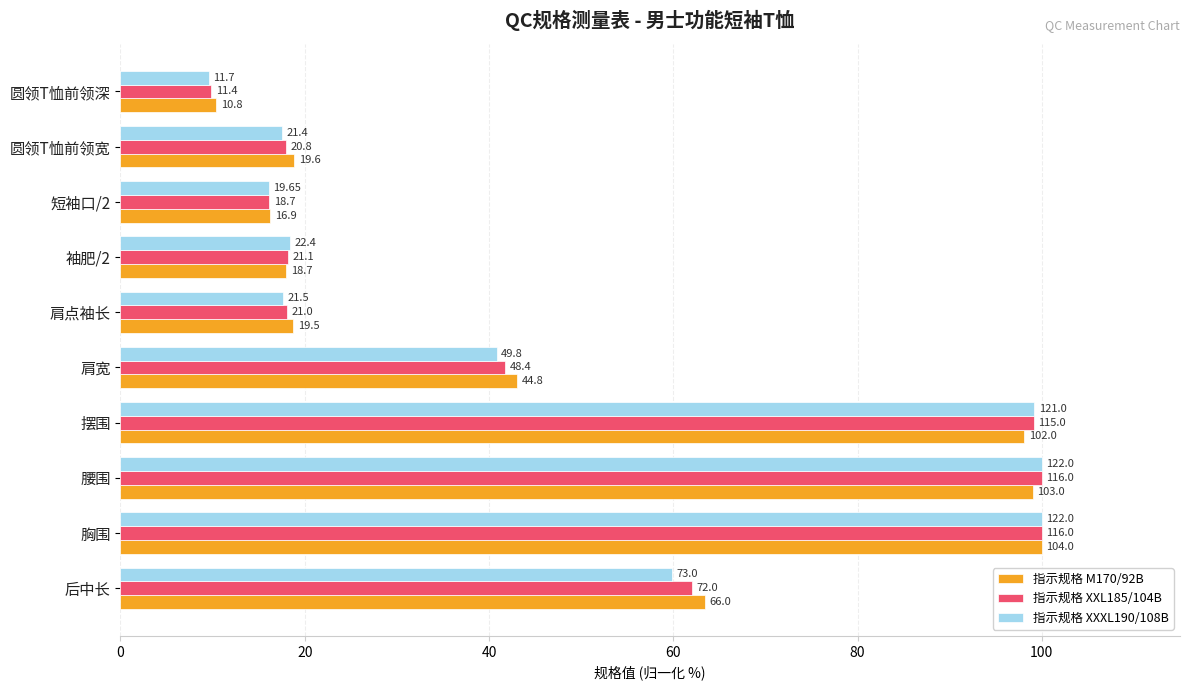

What are all the series names shown in the legend?

指示规格 M170/92B, 指示规格 XXL185/104B, 指示规格 XXXL190/108B